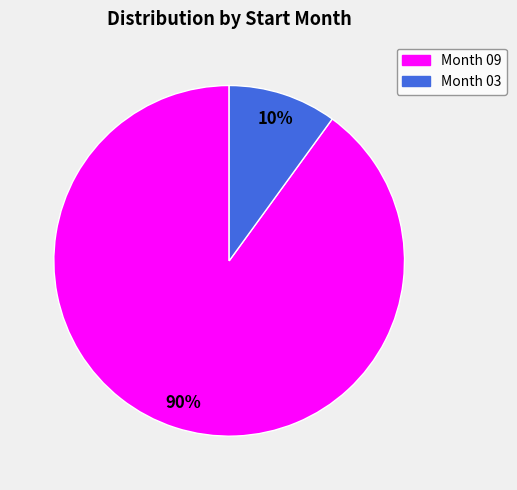

Which slice is the largest?

Month 09